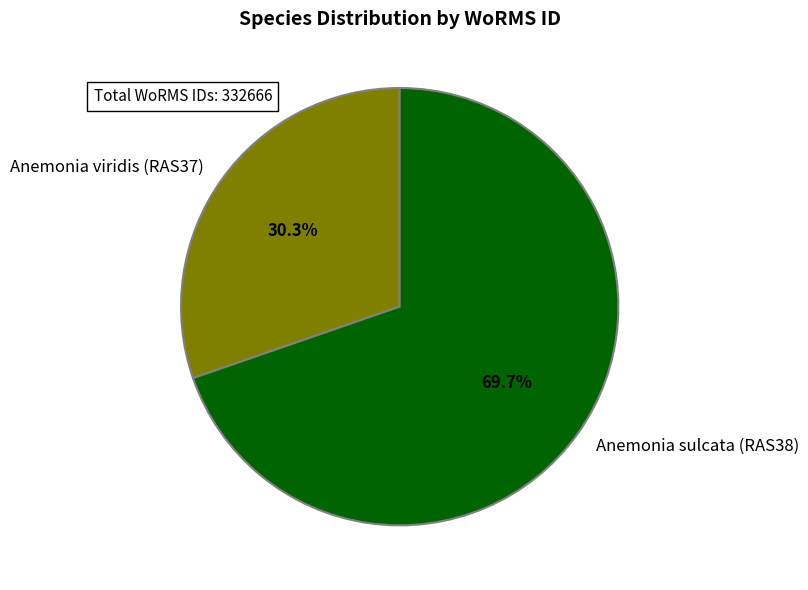

Is there any slice that represents more than half of the pie?

Yes